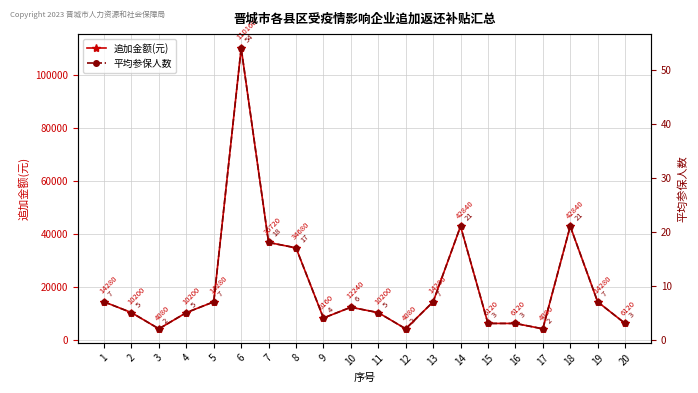

At how many categories does at least one series exceed 2832?

20